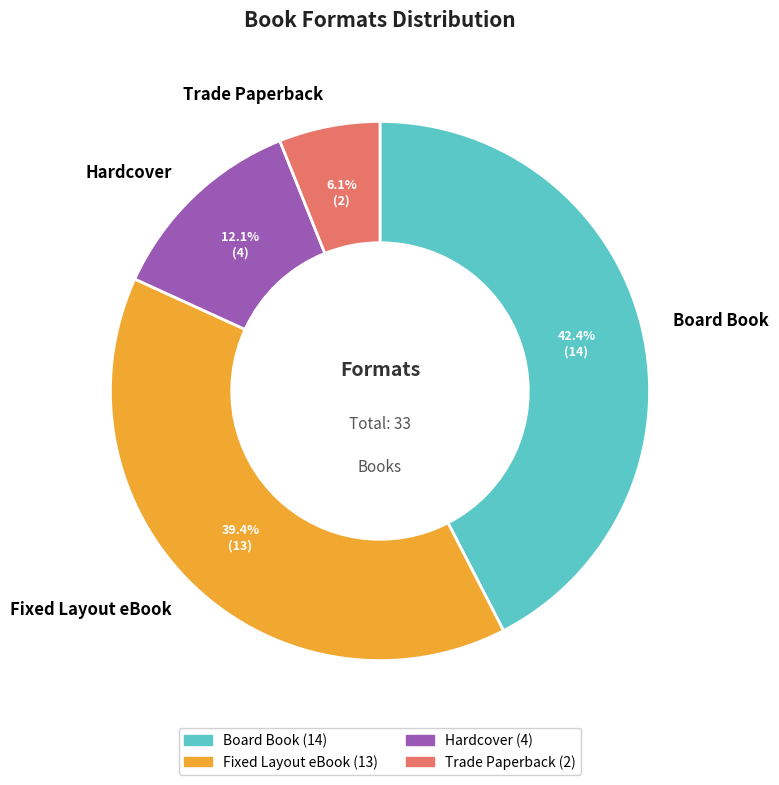

Is there any slice that represents more than half of the pie?

No